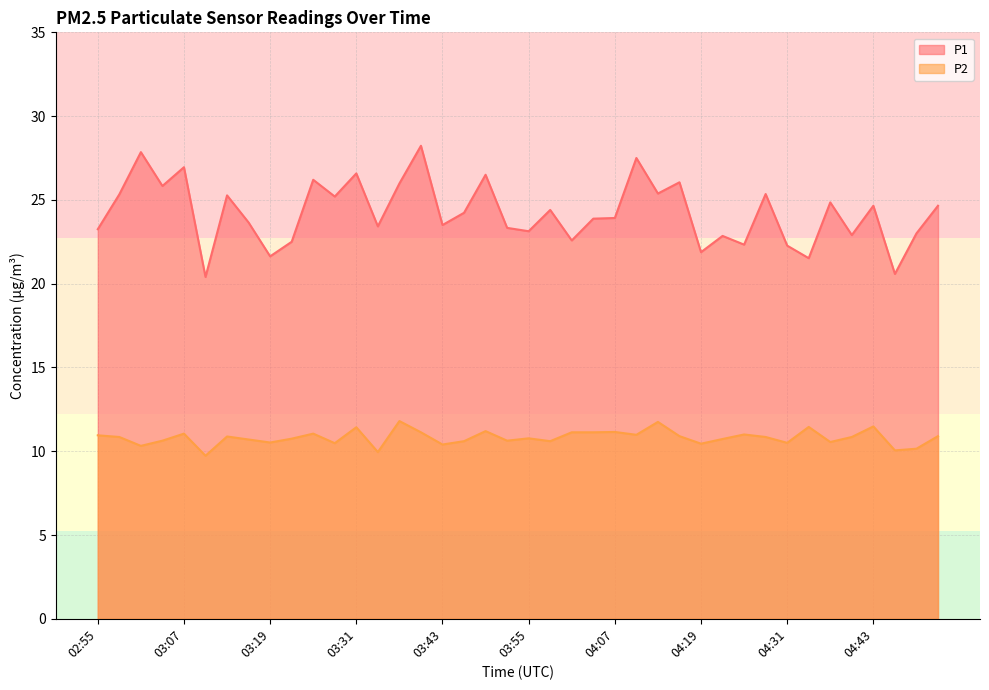

What is the label of the 29th point from the right?

03:28